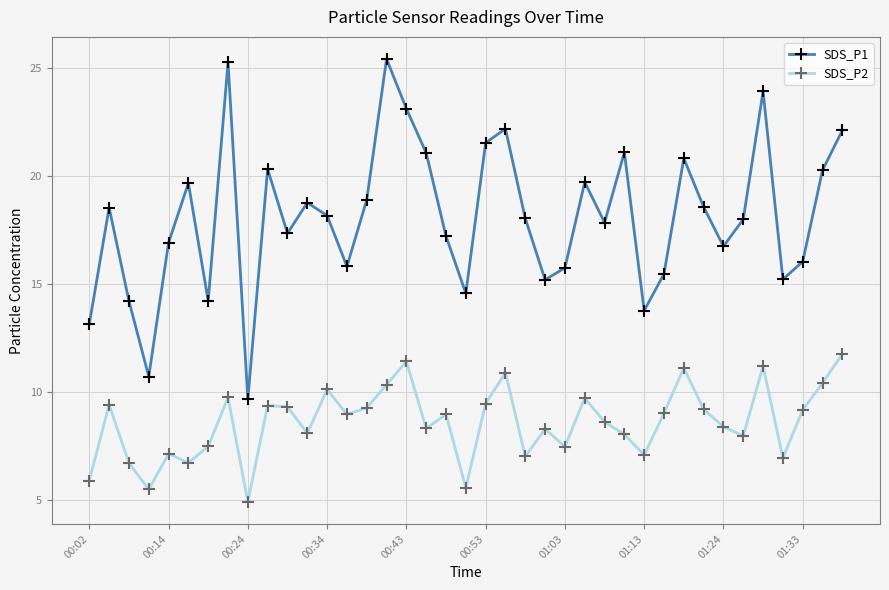

True or false: SDS_P1 and SDS_P2 cross at least once.

False